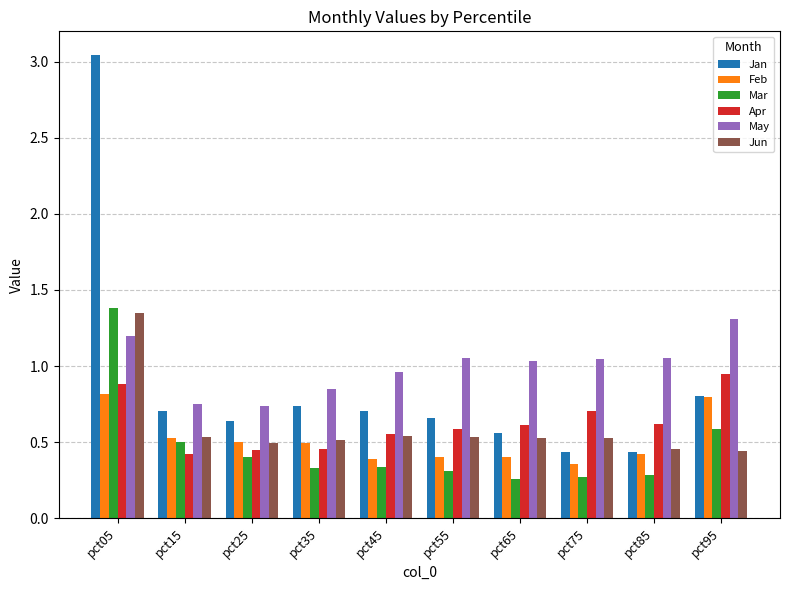

Which category has the highest value in the Jan series?

pct05